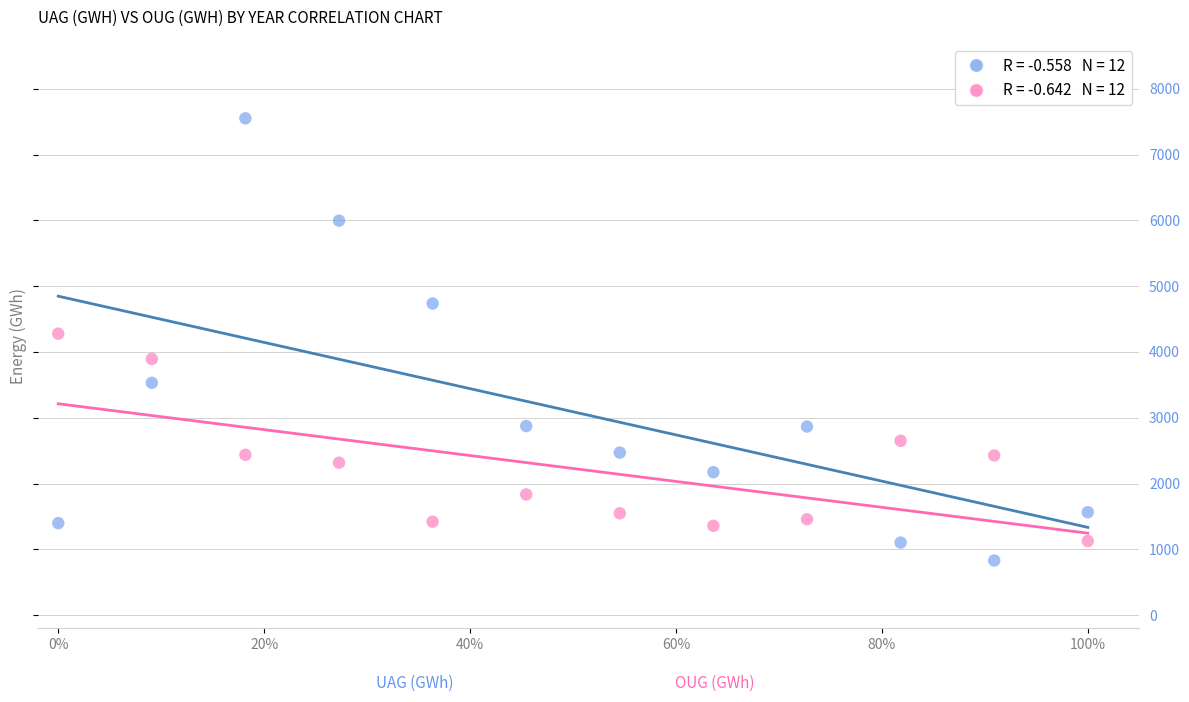

Across all data points, what is the range of X values (max minus min)?

1.0